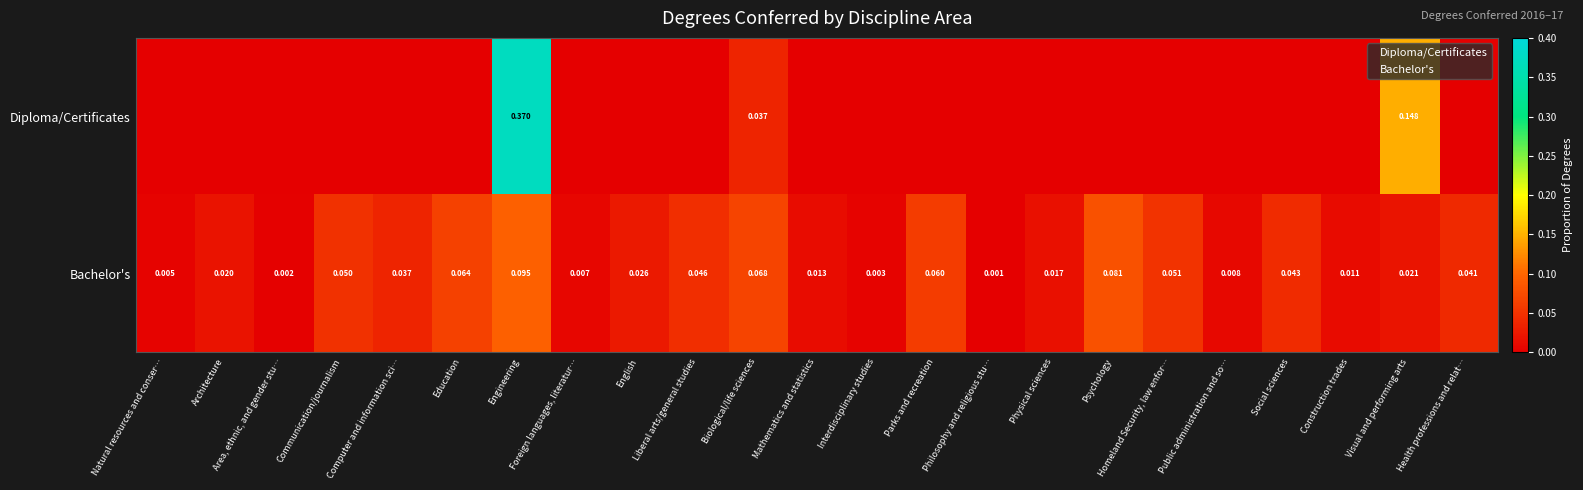

How many series are shown in this chart?

2